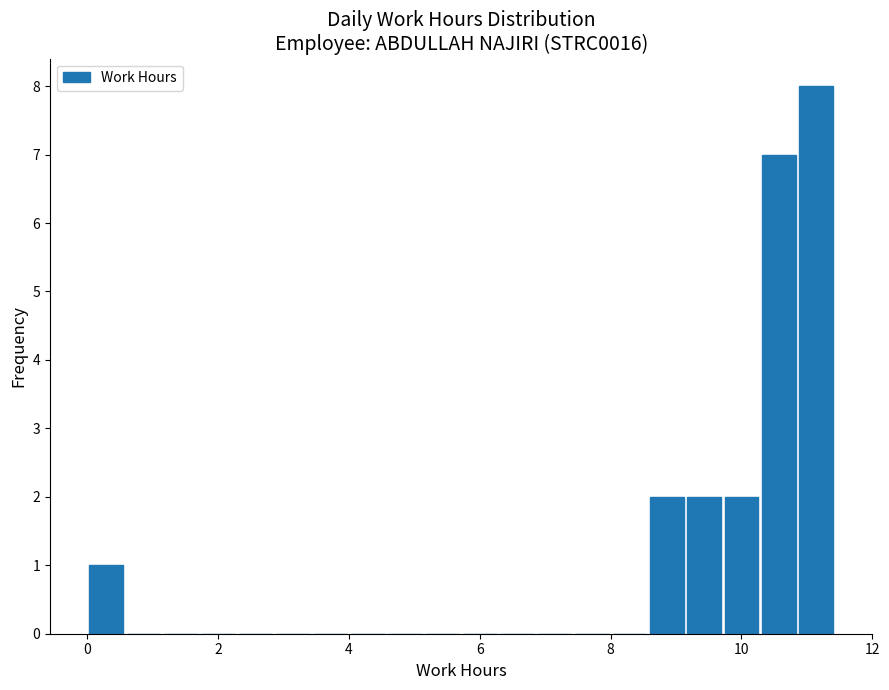

Read against the x-axis, roughly where is the centre of the tallest bar?

11.2